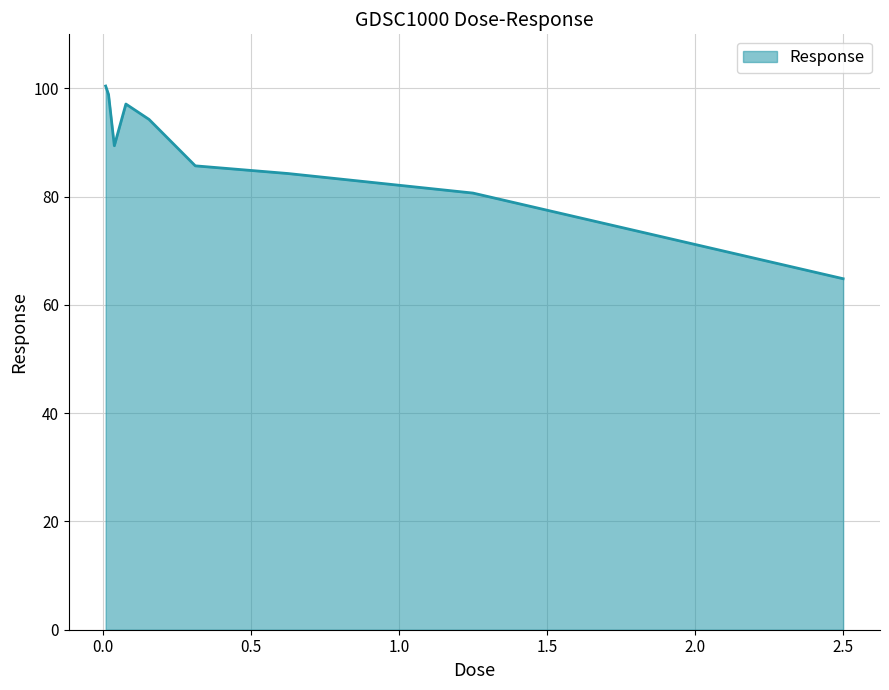

What is the minimum value shown in the chart?

64.8